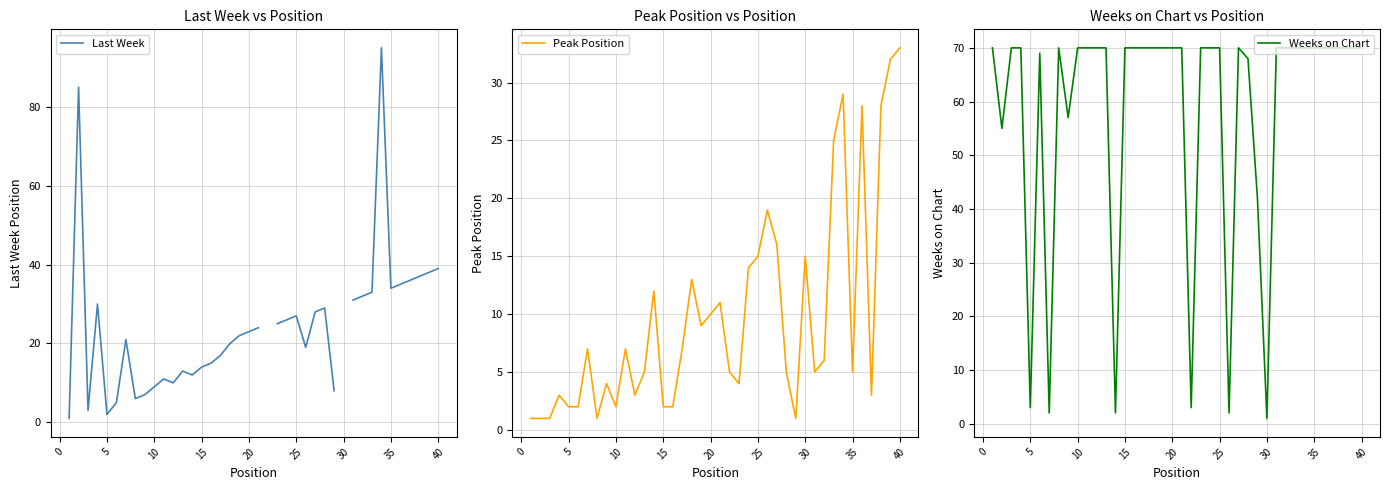

How many lines are shown in the chart?

3